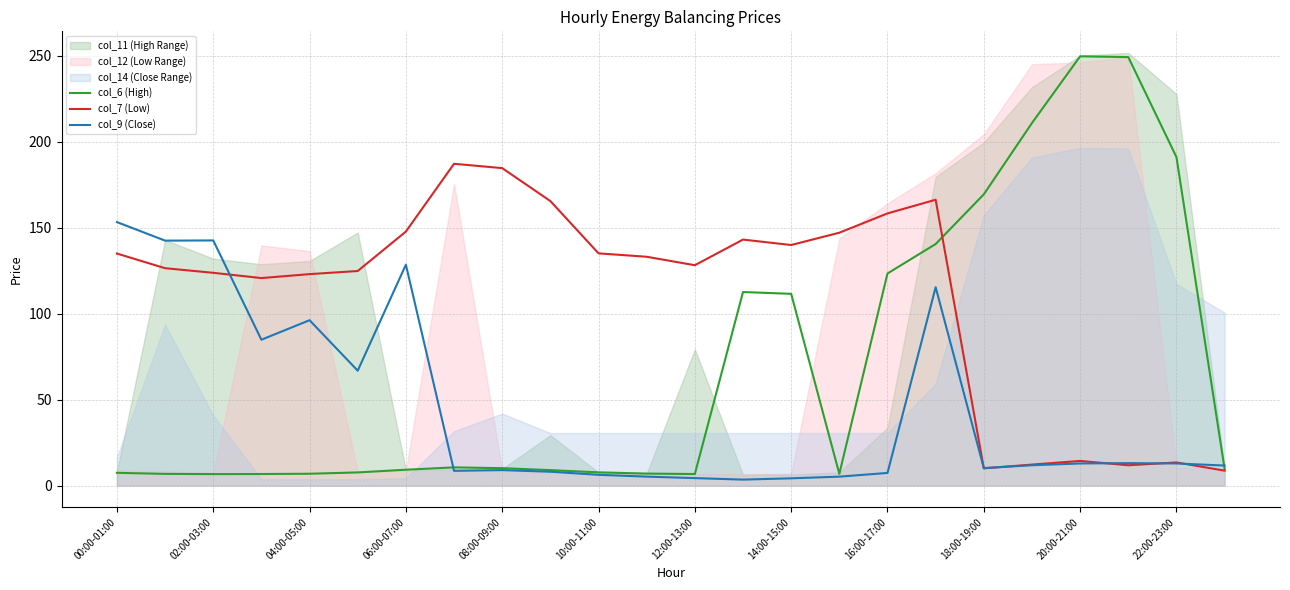

What is the smallest value displayed?

3.5